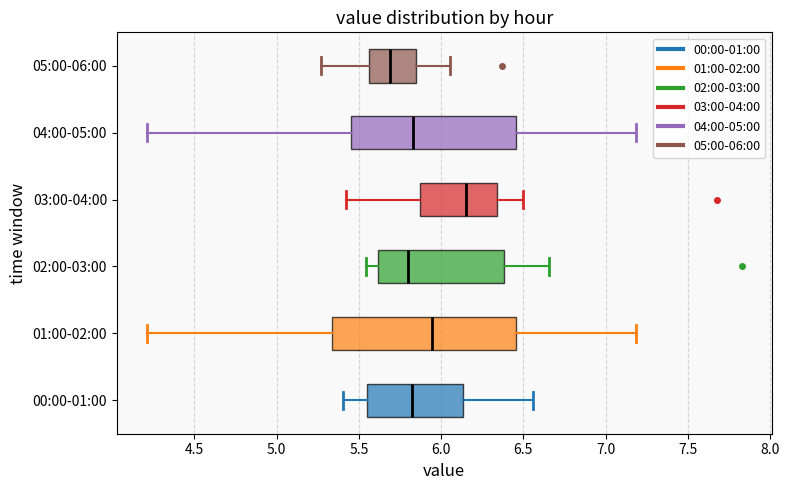

Which box's median line is the furthest to the right?

03:00-04:00